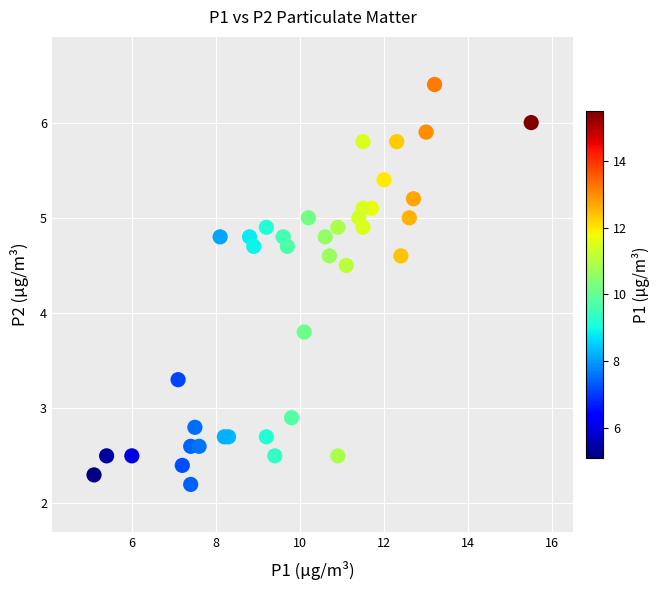

What Y value in the scatter plot is closest to 4?

3.8